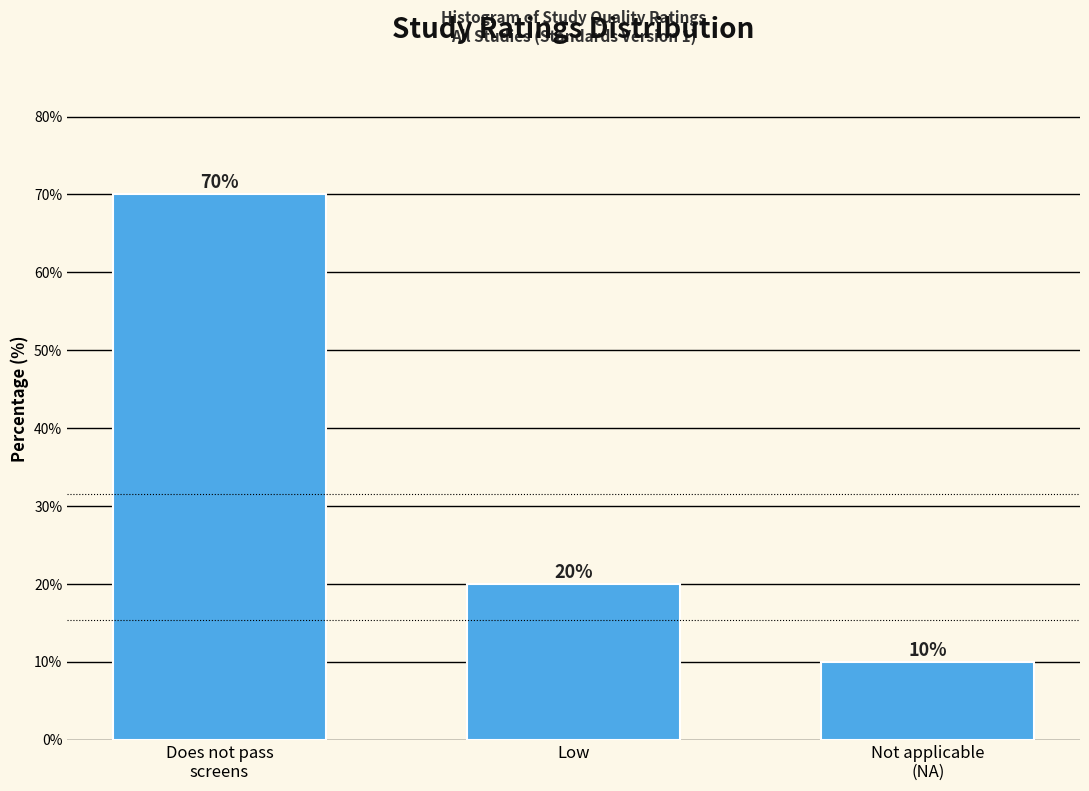

Reading right to left, what are all the values shown in this chart?

10	20	70